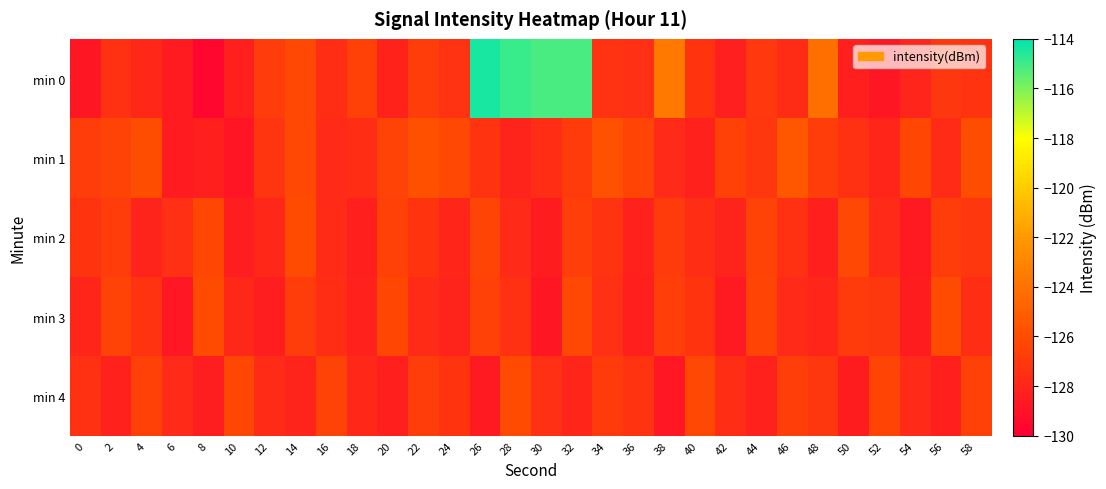

What is the spread (max minus min) of values at 0?

2.0